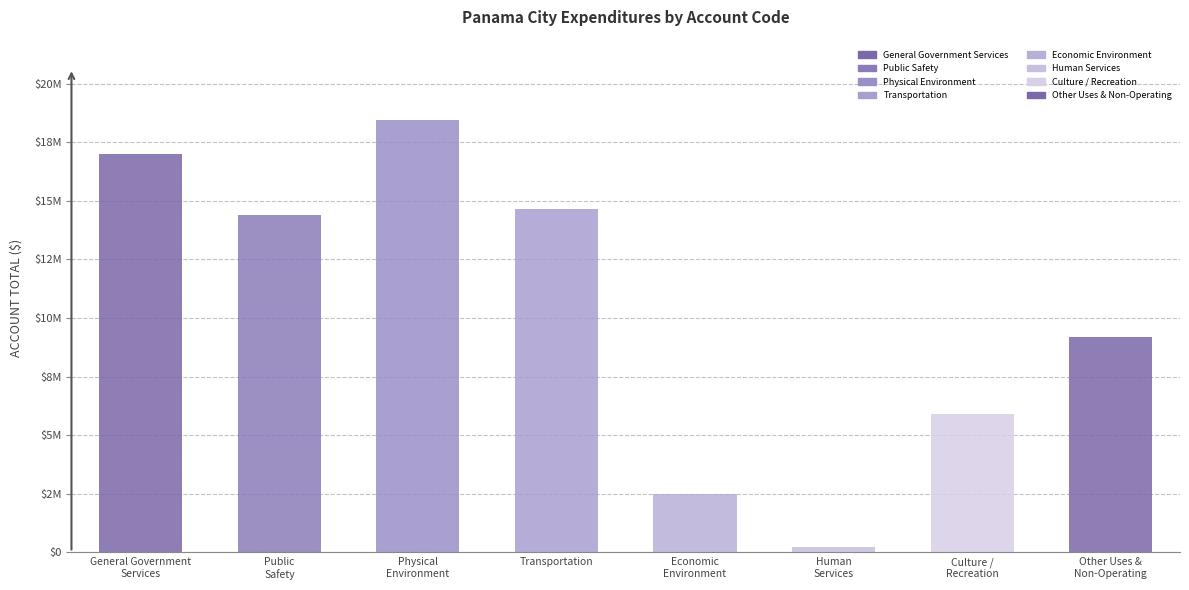

At which label does Account Total reach its minimum?

Human
Services